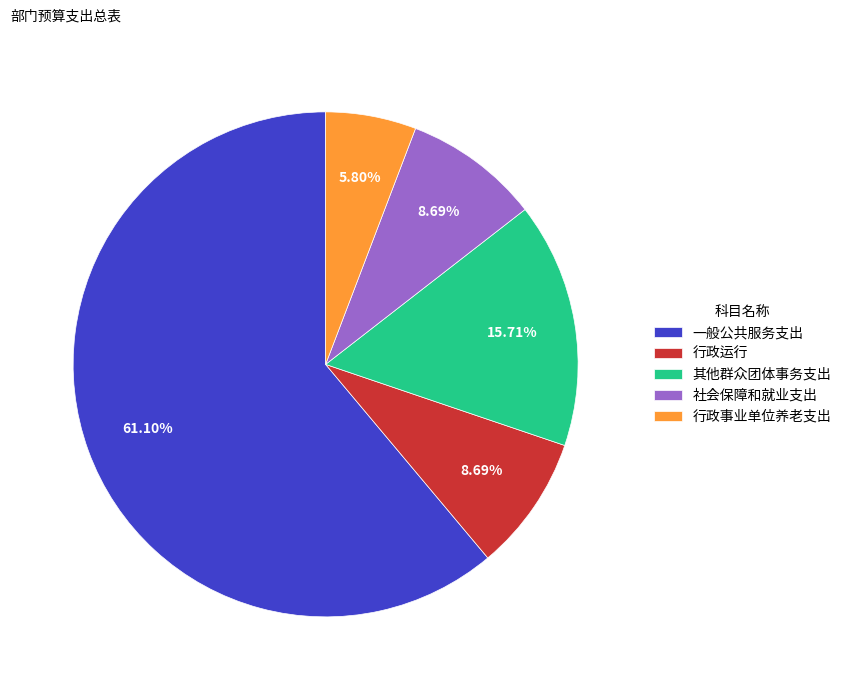

To the nearest percent, what is the combined percentage of 行政事业单位养老支出 and 其他群众团体事务支出?

22%